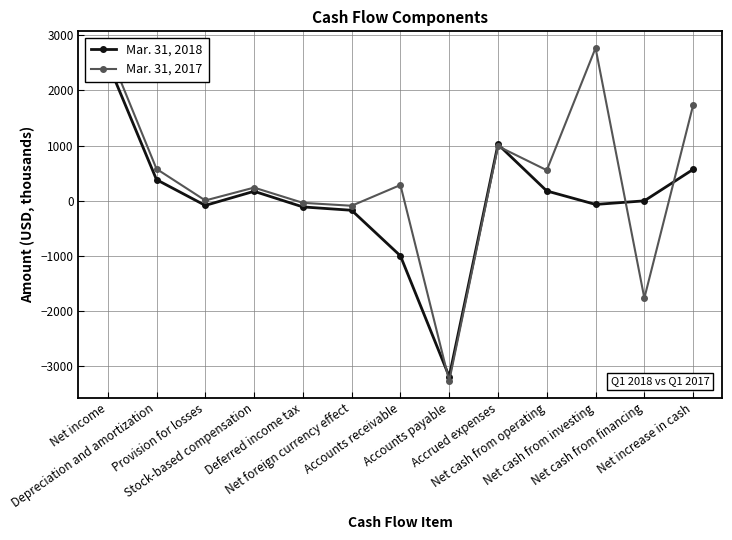

True or false: Mar. 31, 2018 has more than 1 points higher than both neighbors.

True